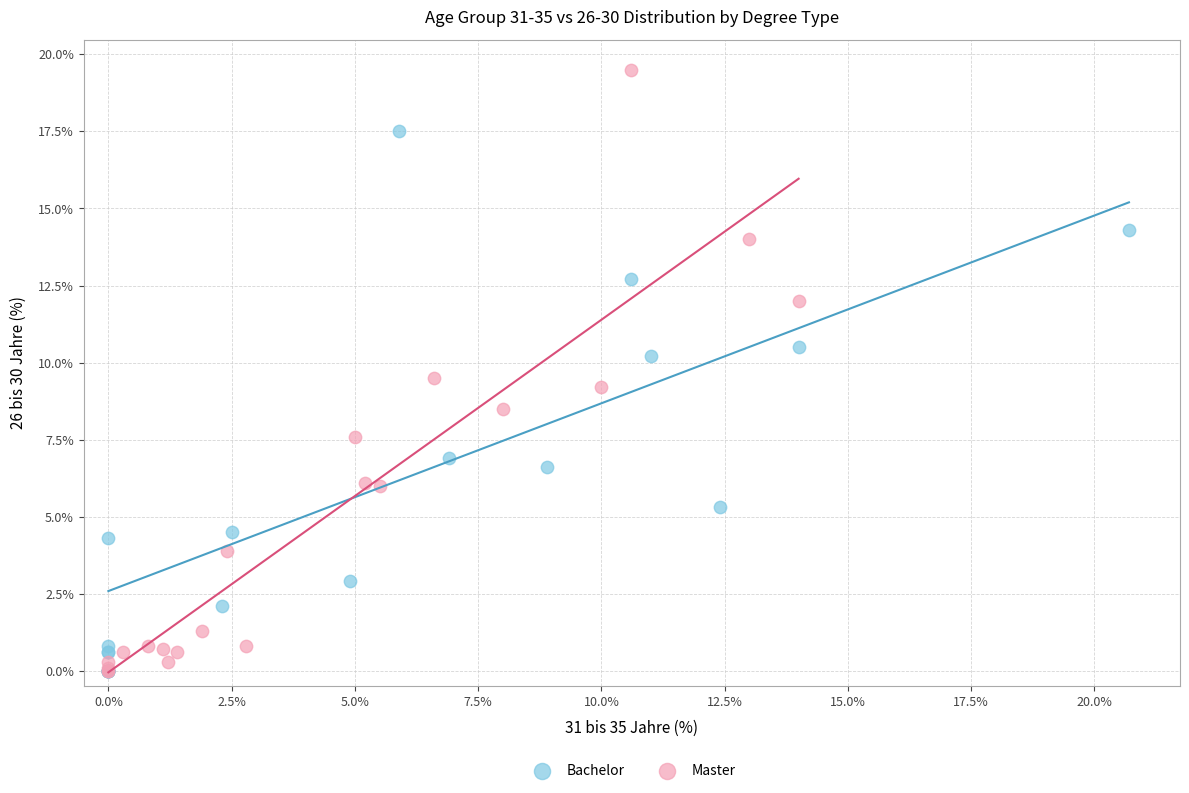

Which series reaches the maximum Y coordinate?

Master